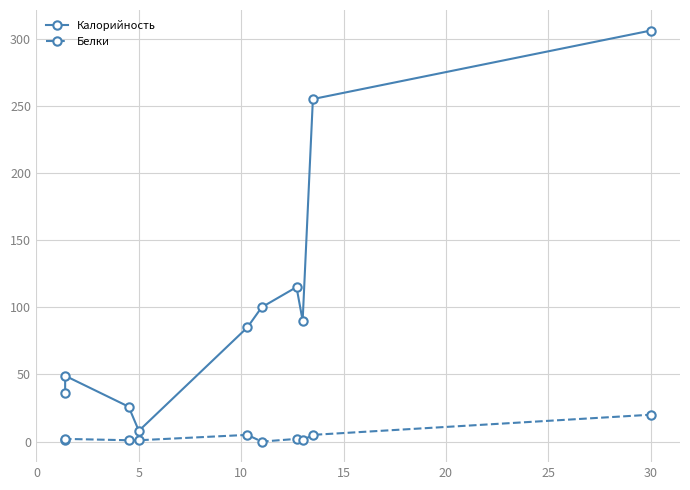

Reading right to left, extract all data points from this chart.

Калорийность: 306	255	90	115	100	85	8	26	49	36
Белки: 20	5	1	2	0	5	1	1	2	1